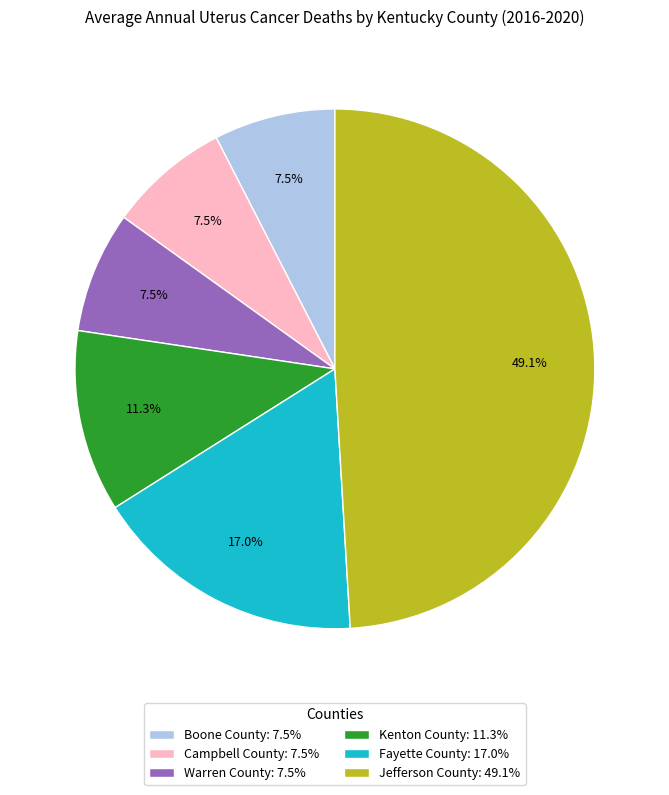

Which has a higher value, Fayette County: 17.0% or Campbell County: 7.5%?

Fayette County: 17.0%